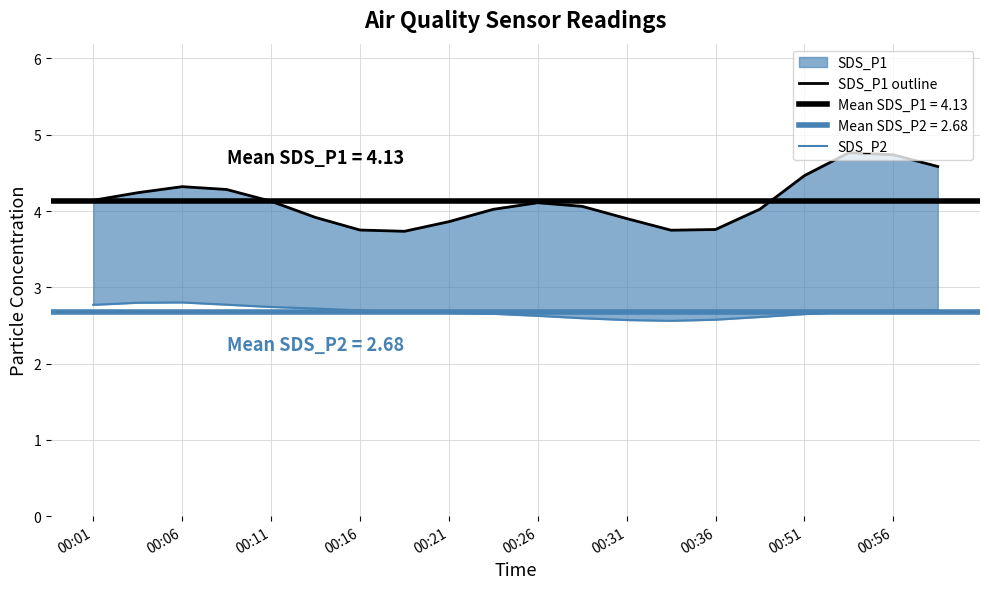

What is the average value of the SDS_P2 series?

2.7